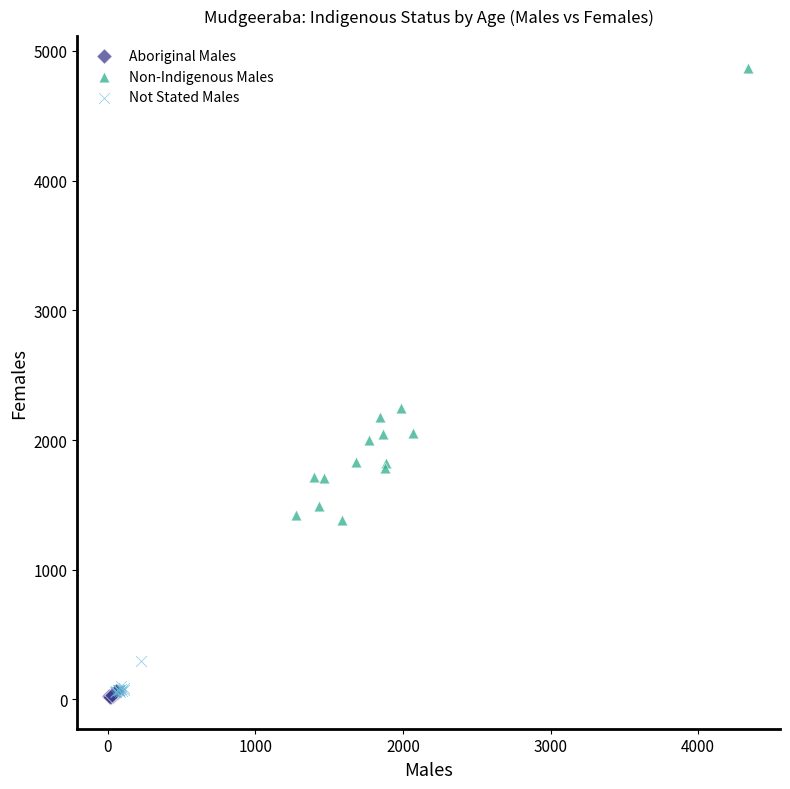

Which series has the largest Y range (max minus min)?

Non-Indigenous Males